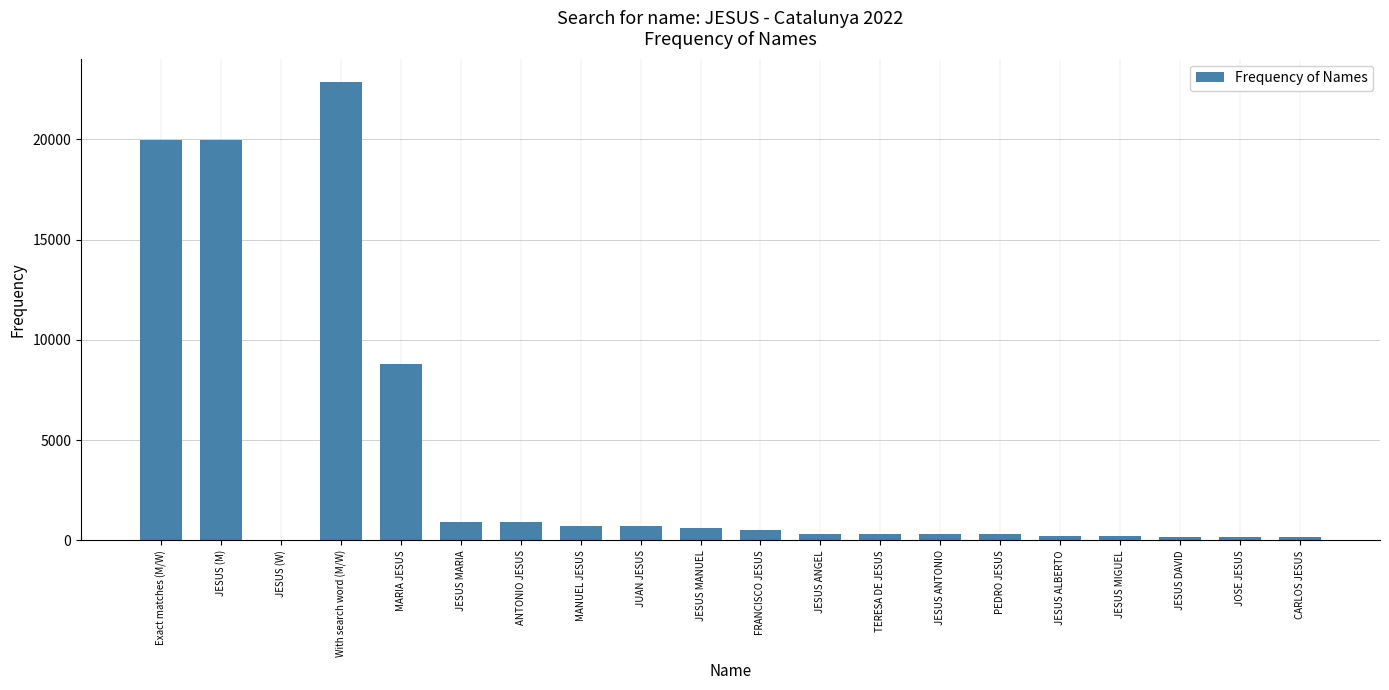

Between MARIA JESUS and JESUS (W), which is larger?

MARIA JESUS